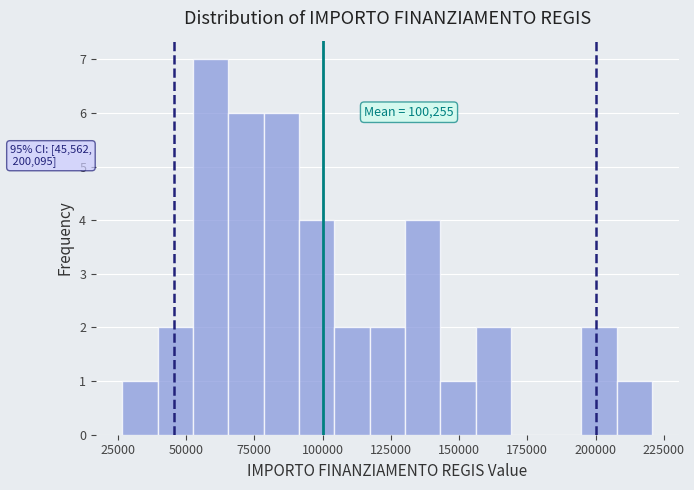

Read against the x-axis, roughly where is the centre of the tallest bar?

60000